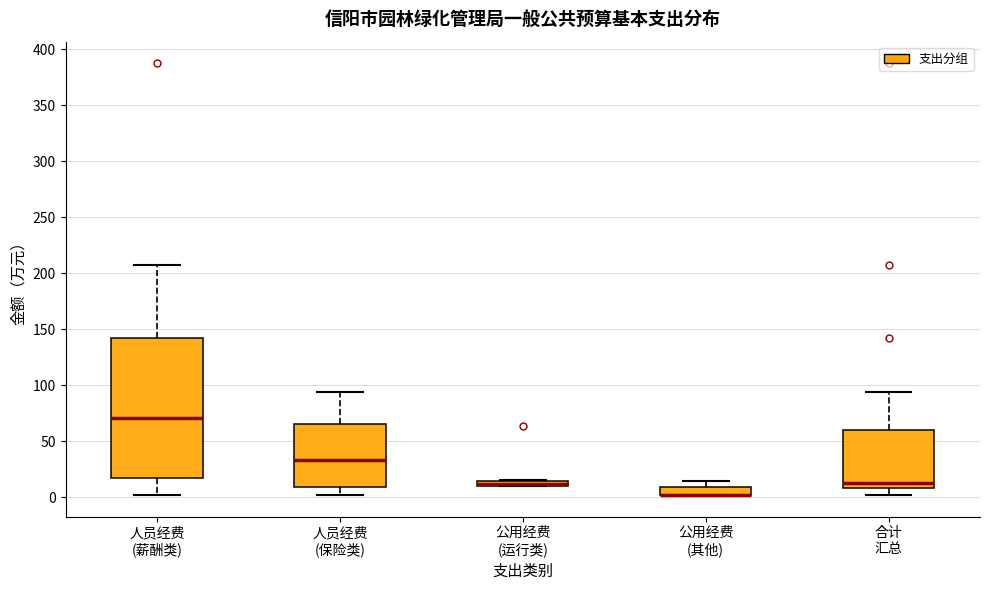

Where is the upper edge of the box for 公用经费 (其他) on the y-axis? The values are not printed on the chart, so give them approximately, as read against the axis.

10